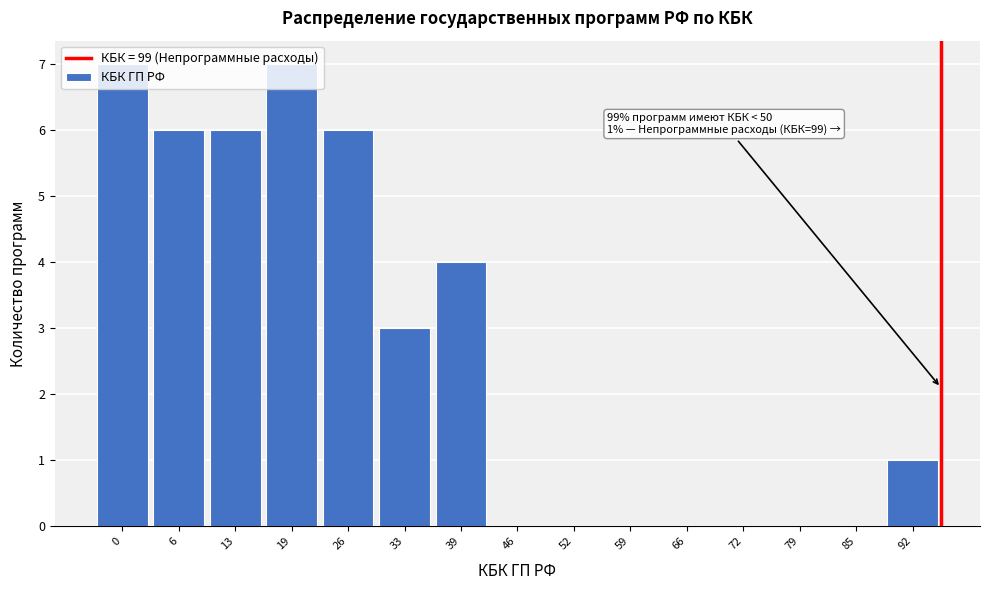

Is it true that the value at 33 is 1?

False